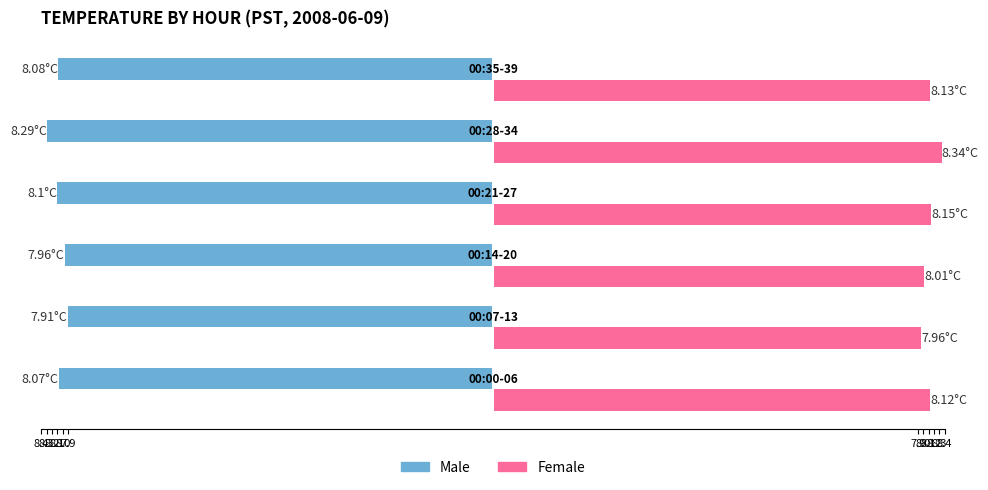

What are all the series names shown in the legend?

Male, Female